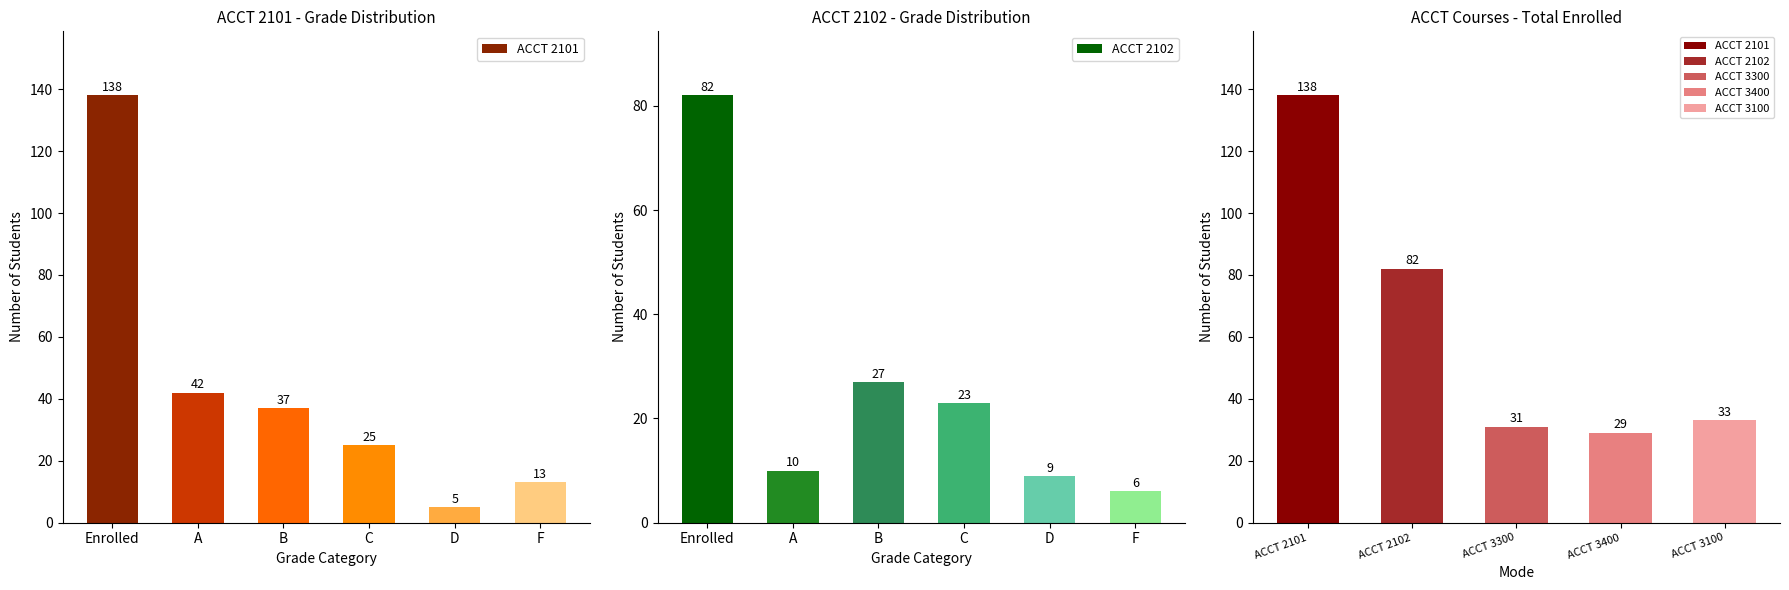

Which series has the largest total across all categories?

ACCT 2101